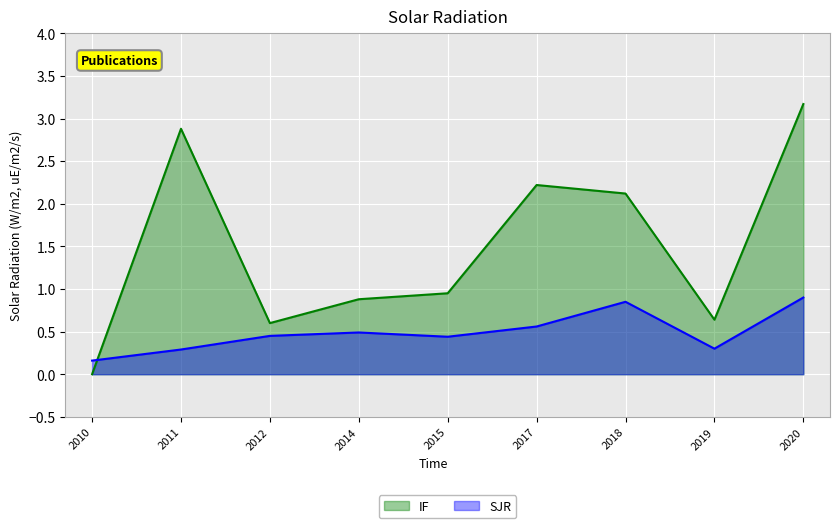

How many interior local peaks does the SJR series have?

2